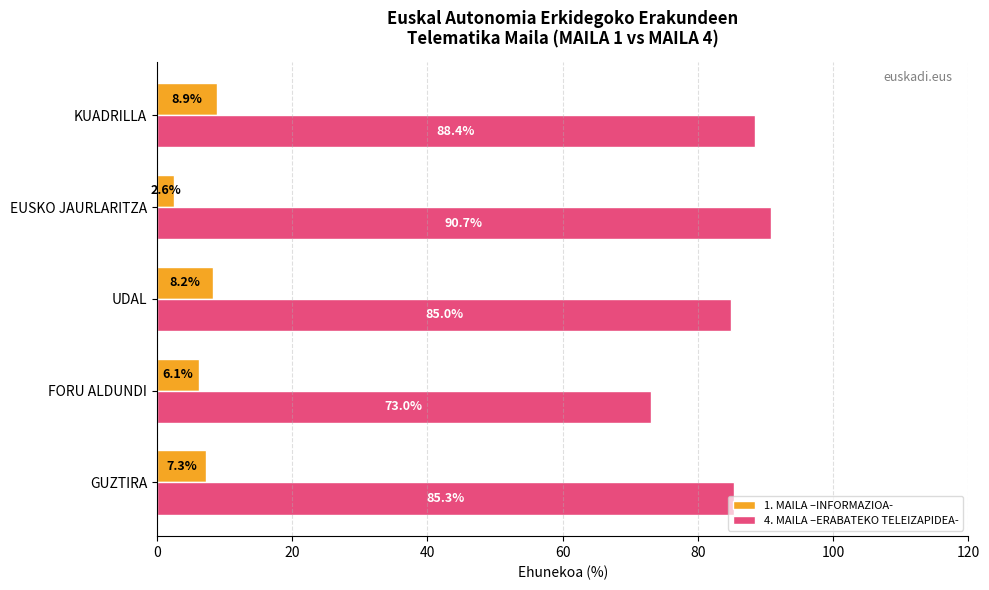

Rank the series at FORU ALDUNDI from lowest to highest value.

1. MAILA –INFORMAZIOA-, 4. MAILA –ERABATEKO TELEIZAPIDEA-